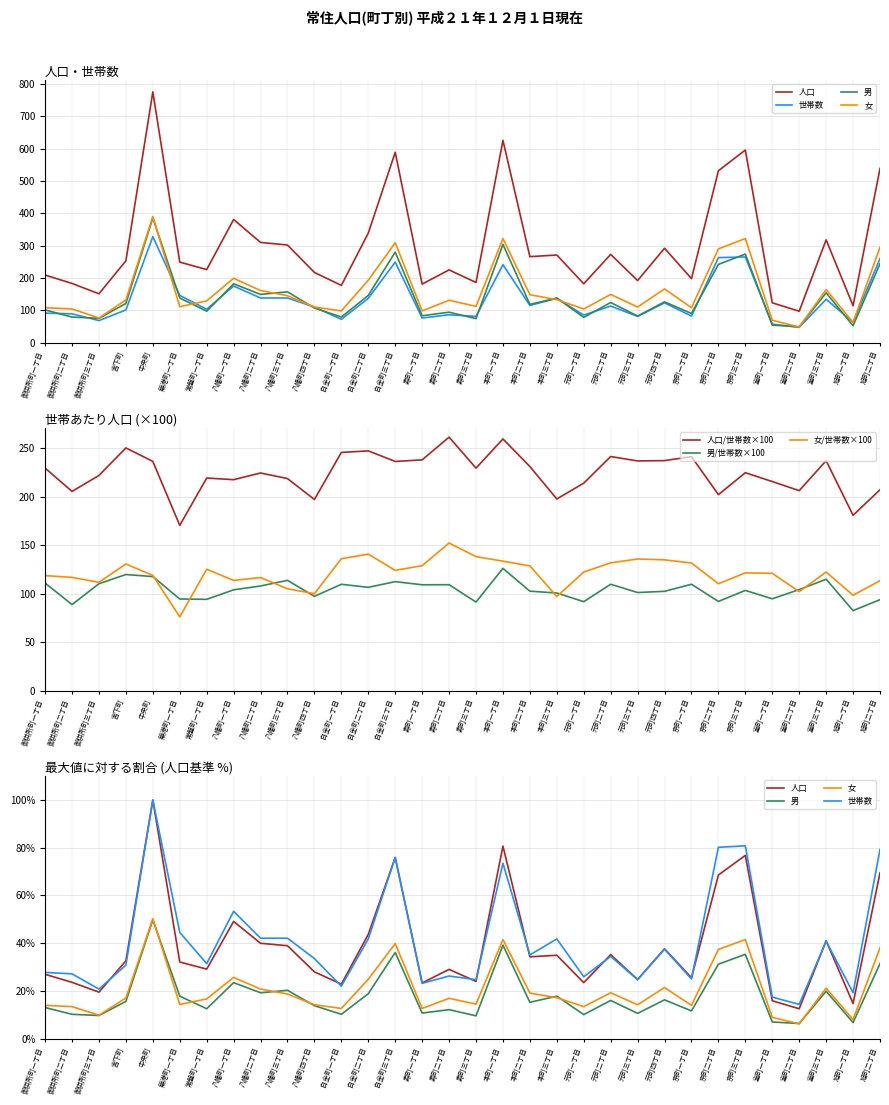

What is the sum of all 人口 values?

9573